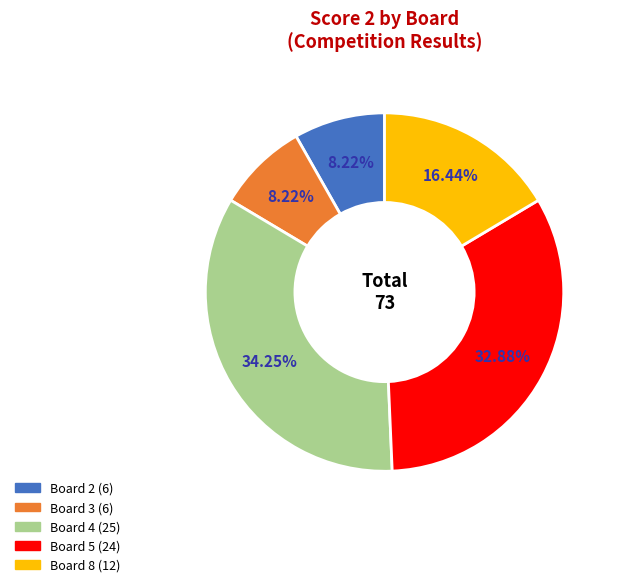

Is there a majority slice in this chart?

No